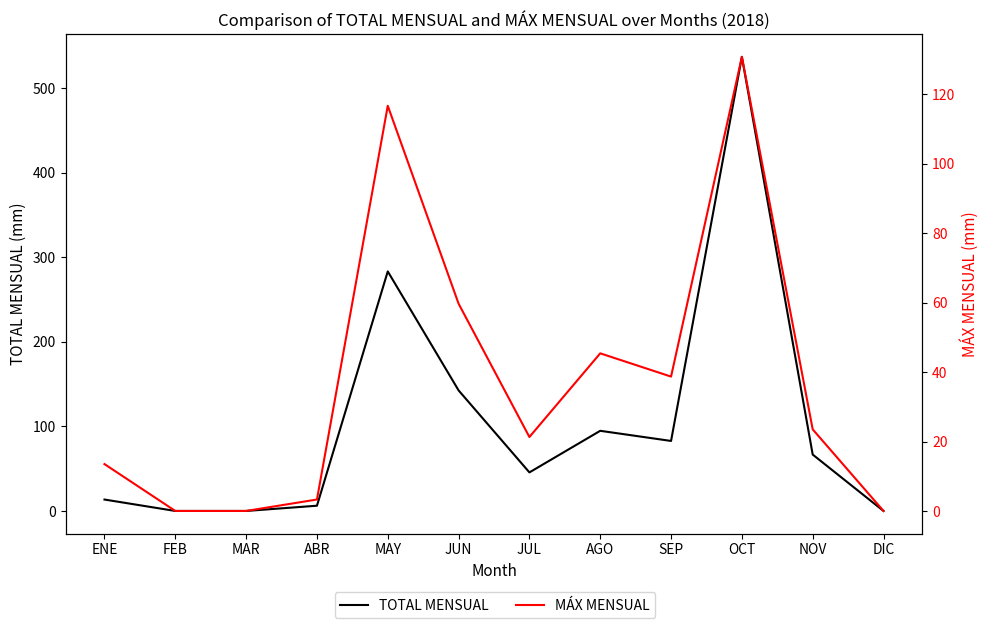

True or false: TOTAL MENSUAL and MÁX MENSUAL cross at least once.

False